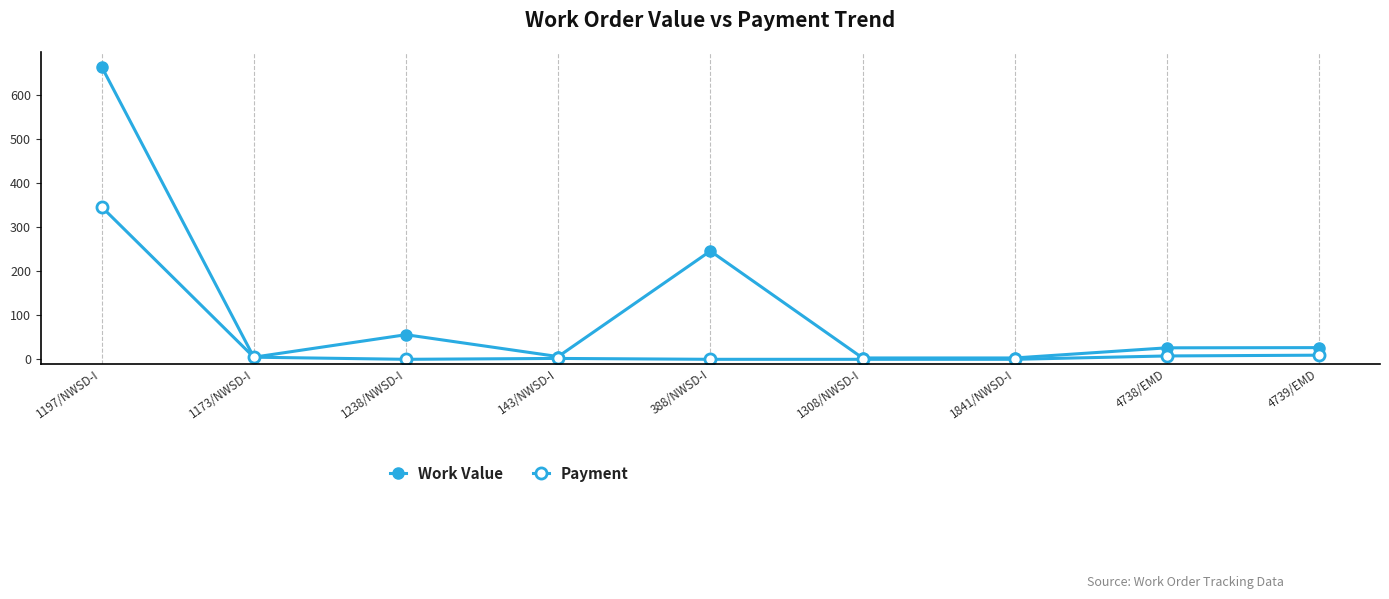

What is the value of the Payment point at the 9th from the left?

9.4